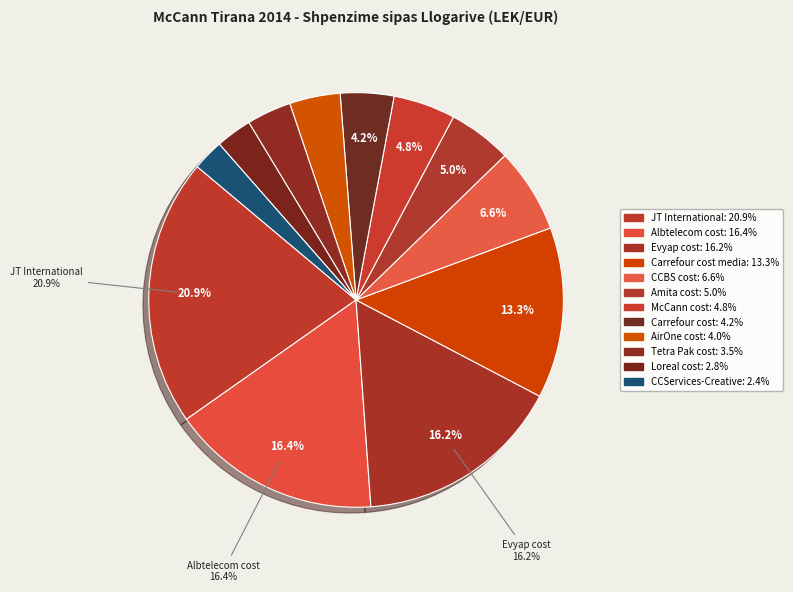

How many segments does this pie chart have?

12